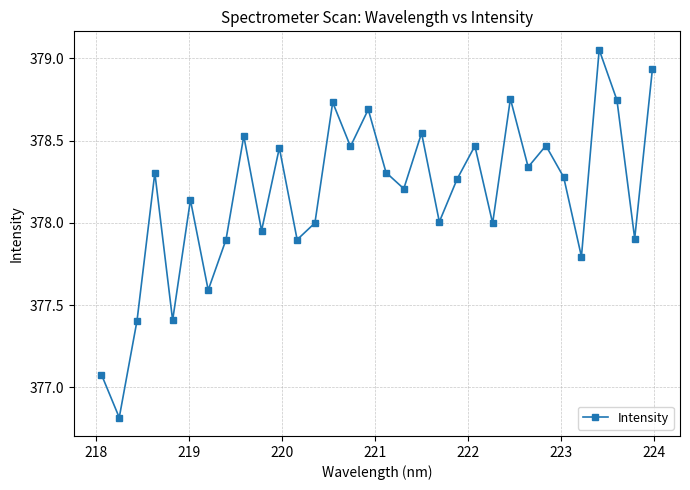

What is the value of the 5th point from the left?

377.4